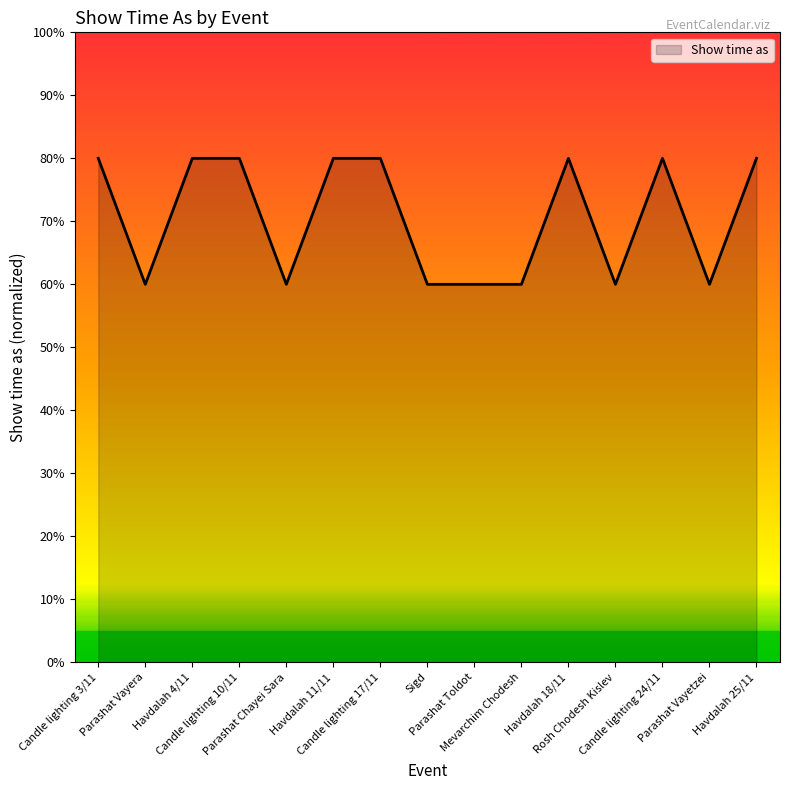

What is the ratio of the value at Parashat Vayetzei to the value at Havdalah 18/11?

0.8